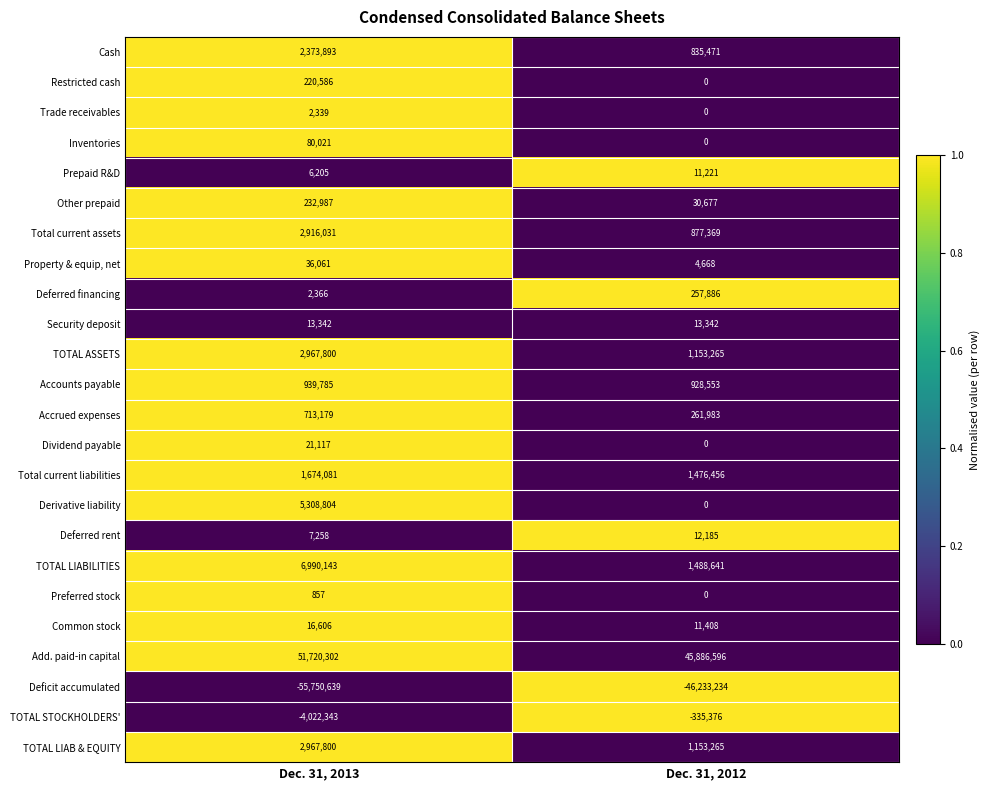

Which category has the highest value across all series?

Dec. 31, 2013